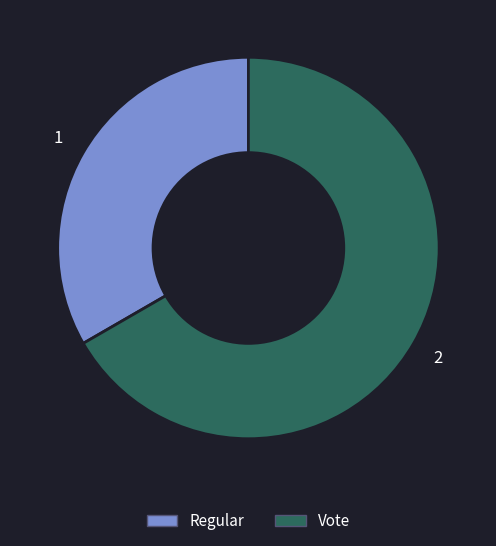

Combined, do Regular and Vote account for over 50%?

Yes